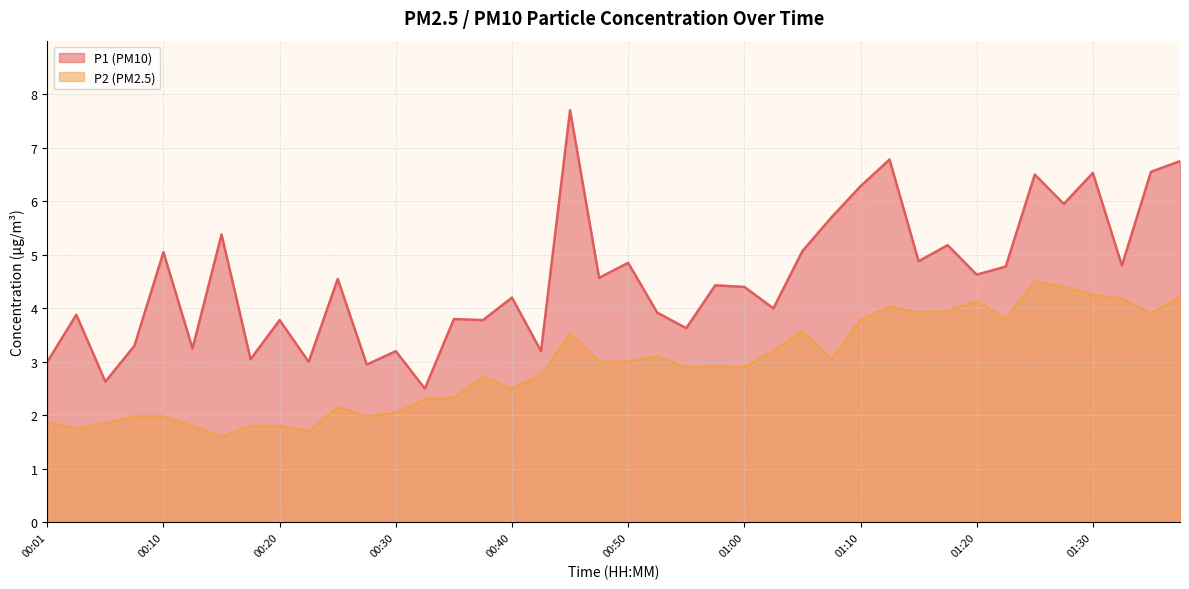

At which label does P1 first exceed 4?

00:10